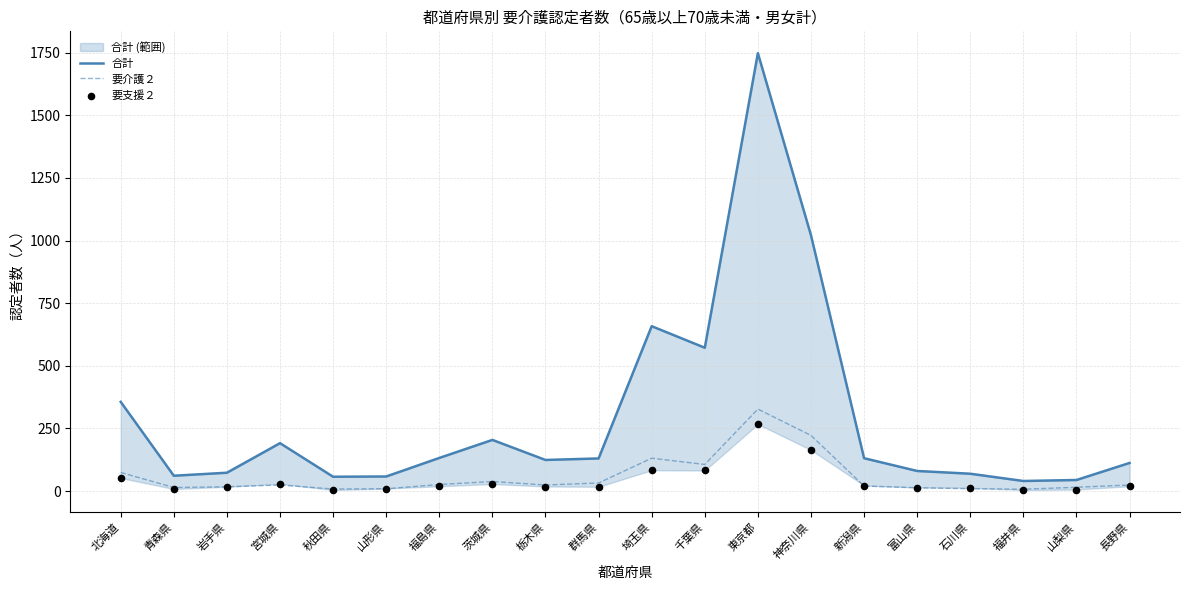

At which category is the sum across all series the highest?

東京都